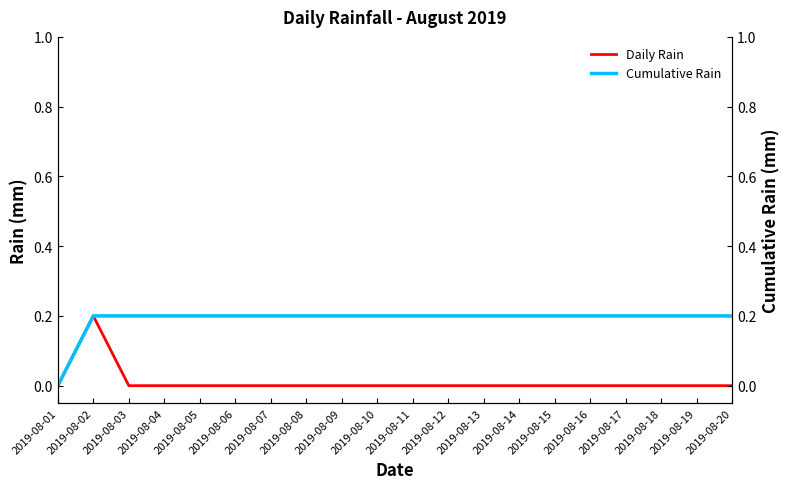

The value of Cumulative Rain at 2019-08-10 is 0.2. True or false?

True